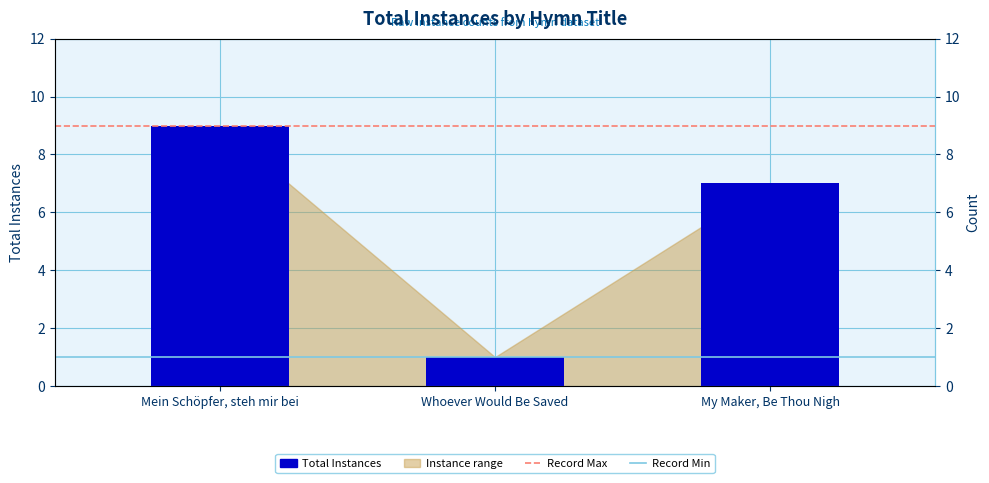

How many values are between 1 and 9?

3